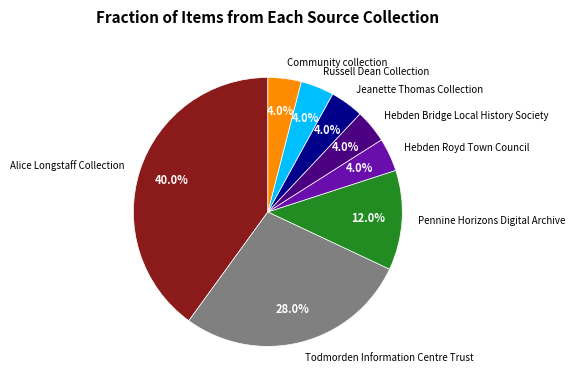

What is the total percentage of Hebden Bridge Local History Society and Alice Longstaff Collection?

44.0%